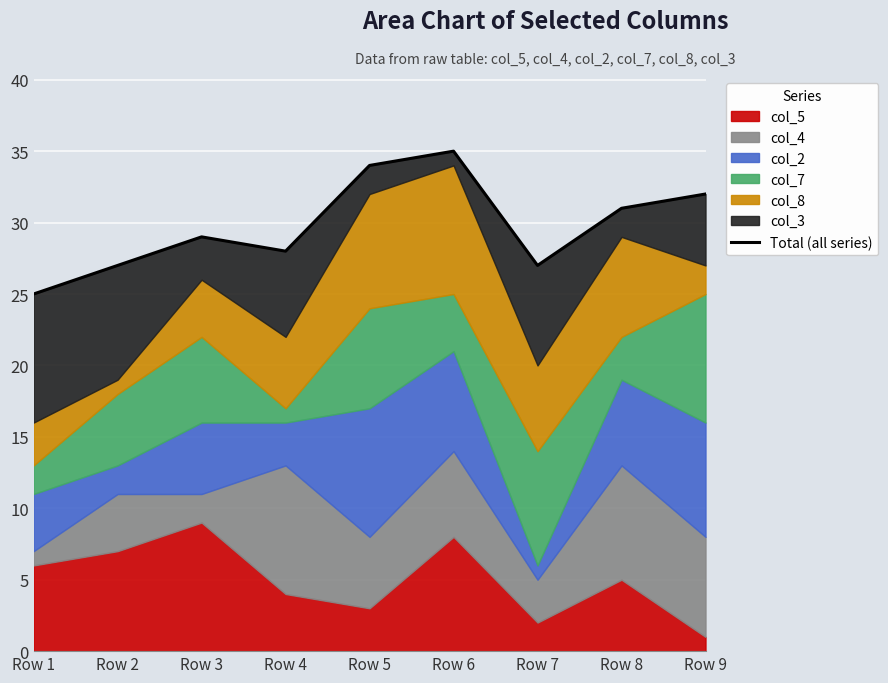

What is the change in value from Row 2 to Row 4?

+1